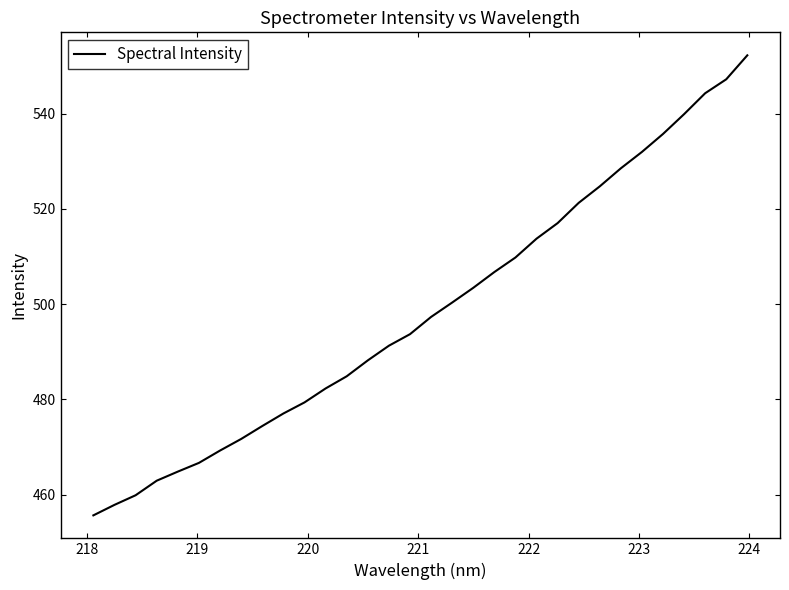

What is the maximum value shown in the chart?

552.2